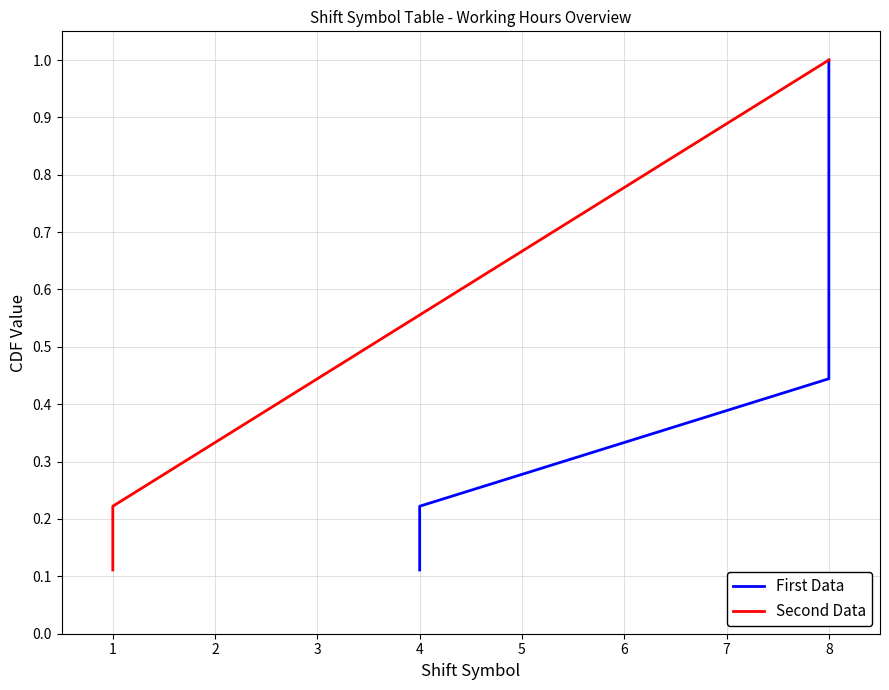

How many distinct data groups are displayed?

2